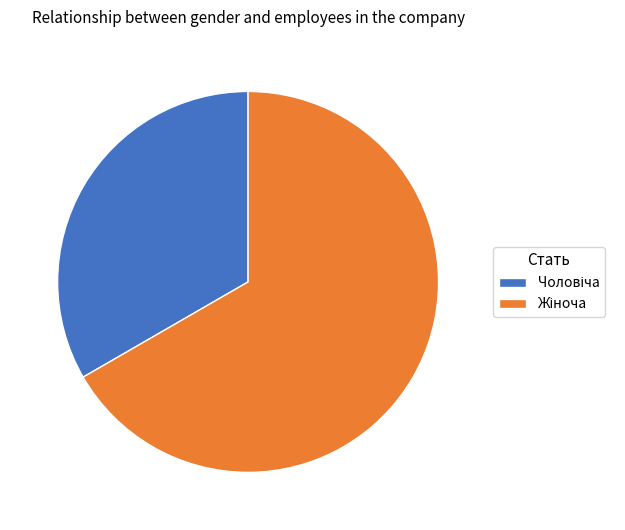

How many segments does this pie chart have?

2